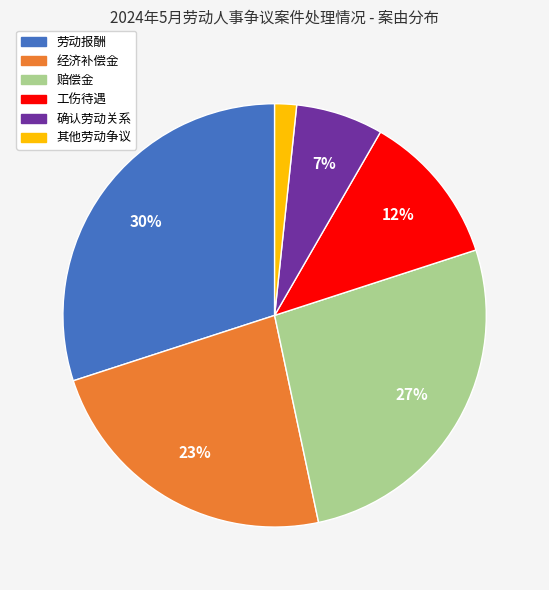

To the nearest percent, what percentage of the pie is 经济补偿金?

23%